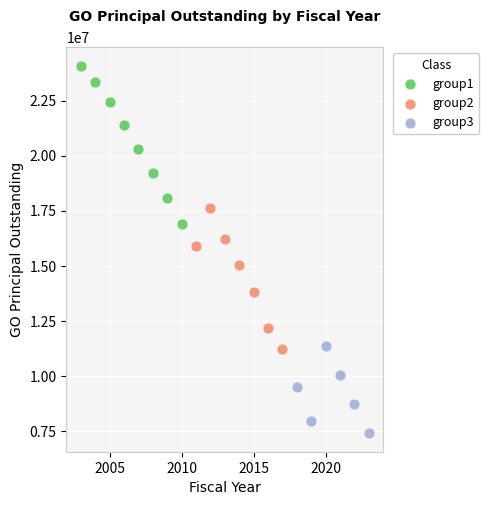

Which series has the widest spread of Y values?

group1